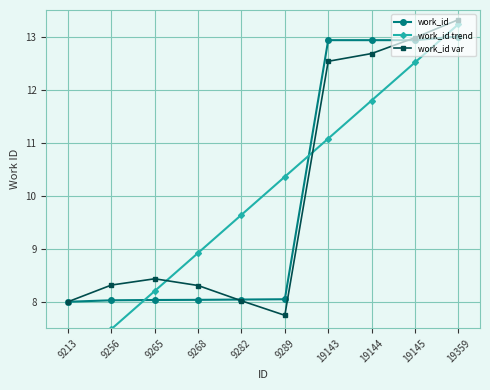

List the labels in order of work_id trend value, smallest first.

9213, 9256, 9265, 9268, 9282, 9289, 19143, 19144, 19145, 19359